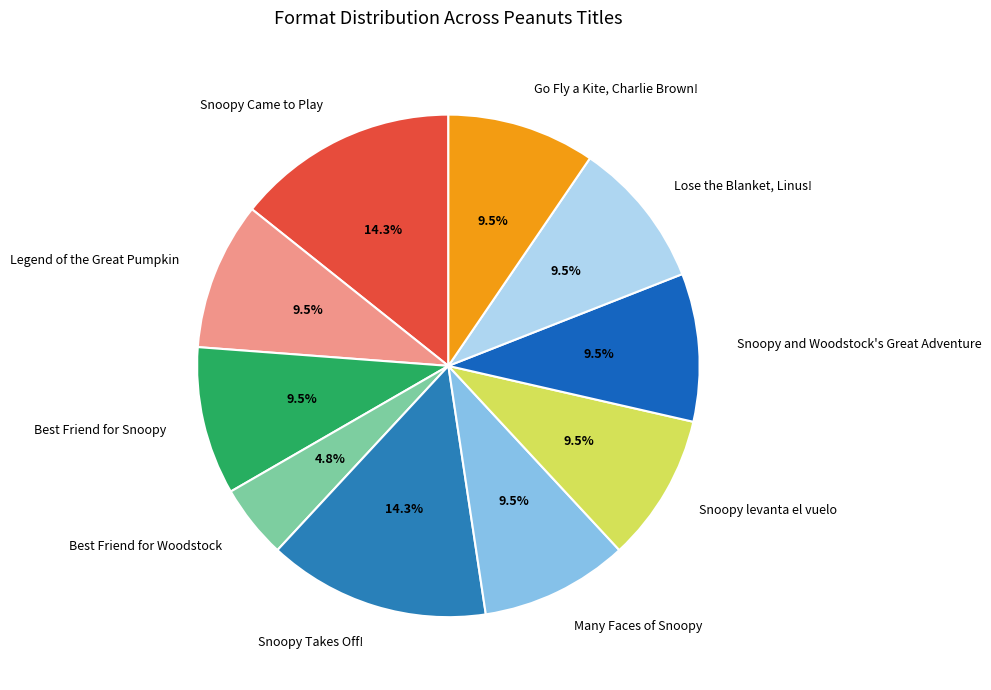

What is the smallest slice in the pie chart?

Best Friend for Woodstock